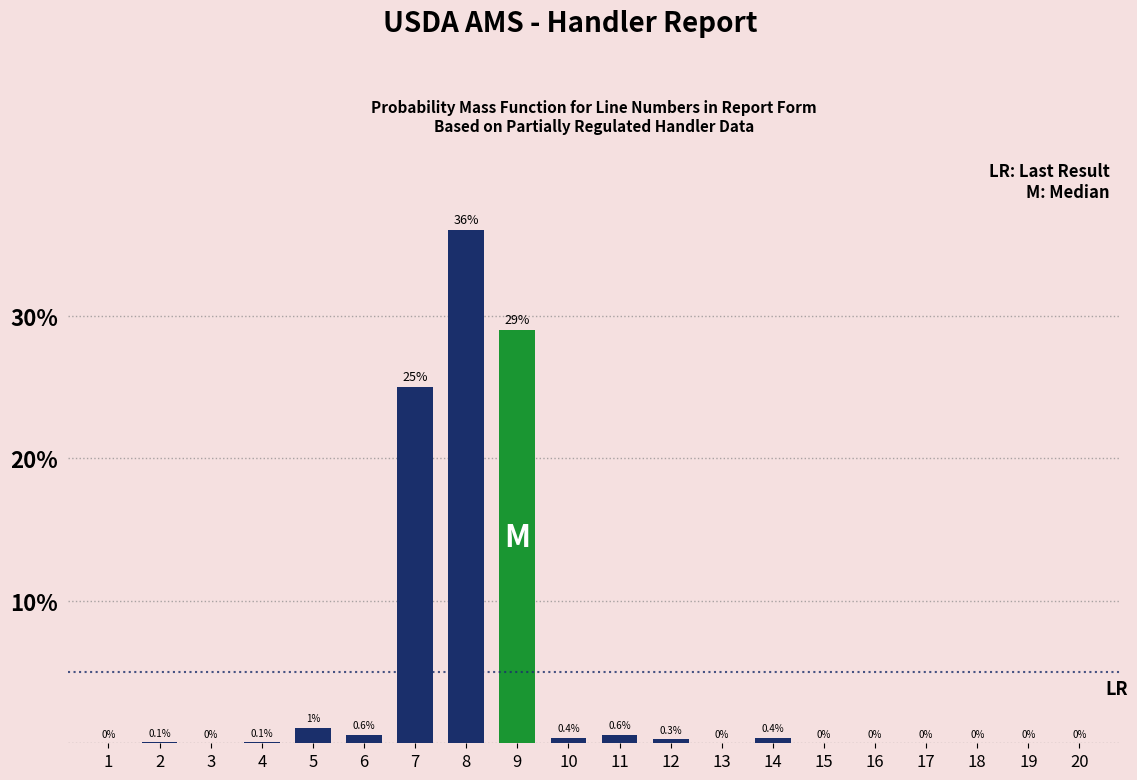

Reading right to left, what are all the values shown in this chart?

20=0.0	19=0.0	18=0.0	17=0.0	16=0.0	15=0.0	14=0.4	13=0.0	12=0.3	11=0.6	10=0.4	9=29.0	8=36.0	7=25.0	6=0.6	5=1.1	4=0.1	3=0.0	2=0.1	1=0.0